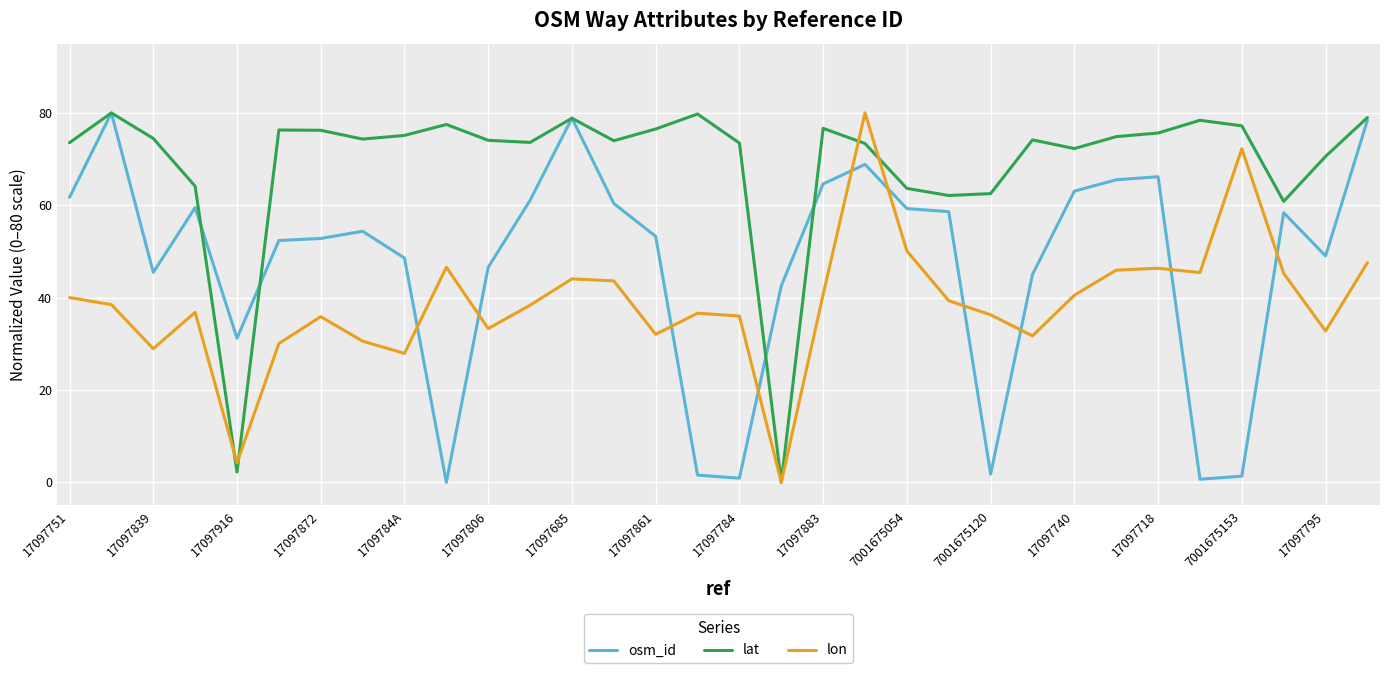

In lon, how many points are higher than both neighbors (excluding endpoints)?

8